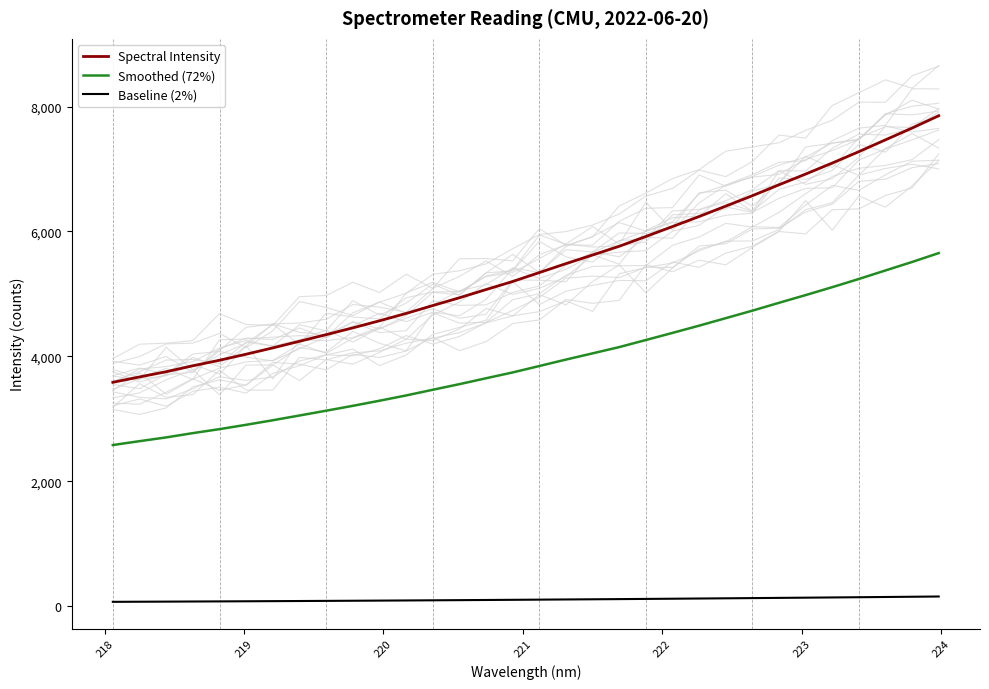

True or false: Baseline (2%) and Smoothed (72%) cross at least once.

False